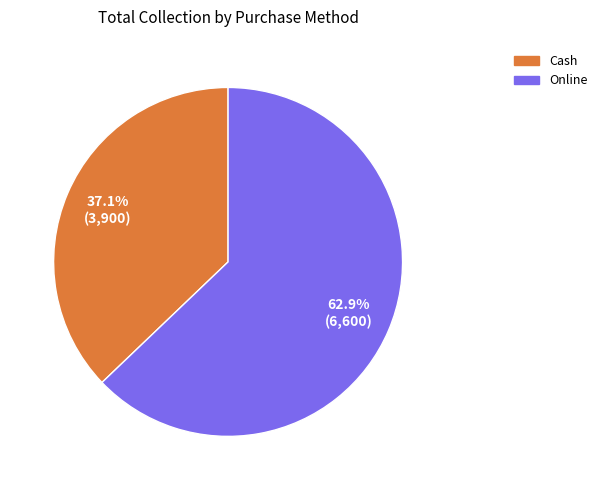

How much of the chart is everything except Online?

37.1%